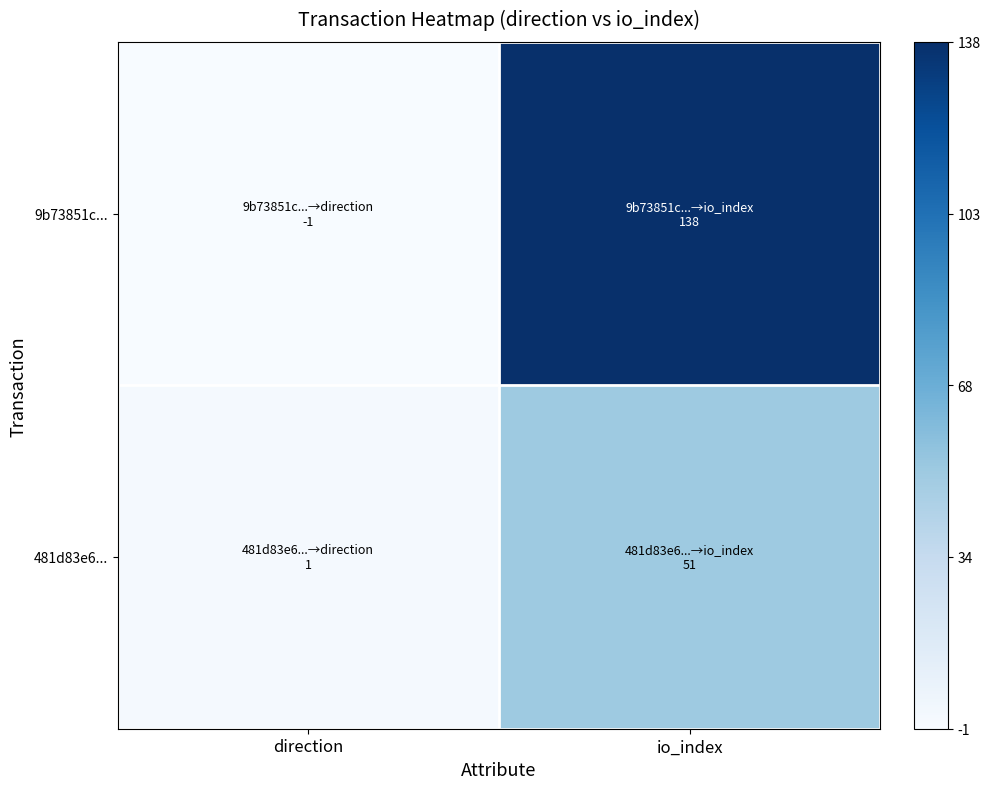

Count the number of categories in the chart.

2